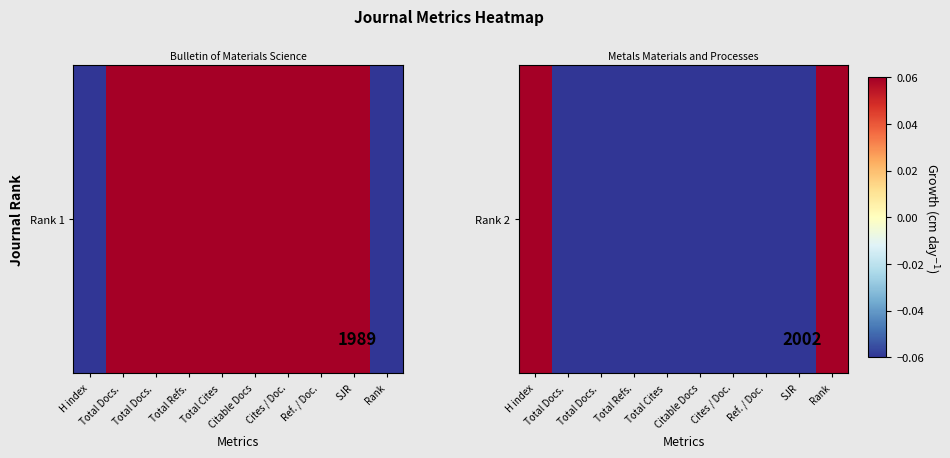

True or false: the data shows -0.1 at SJR.

False